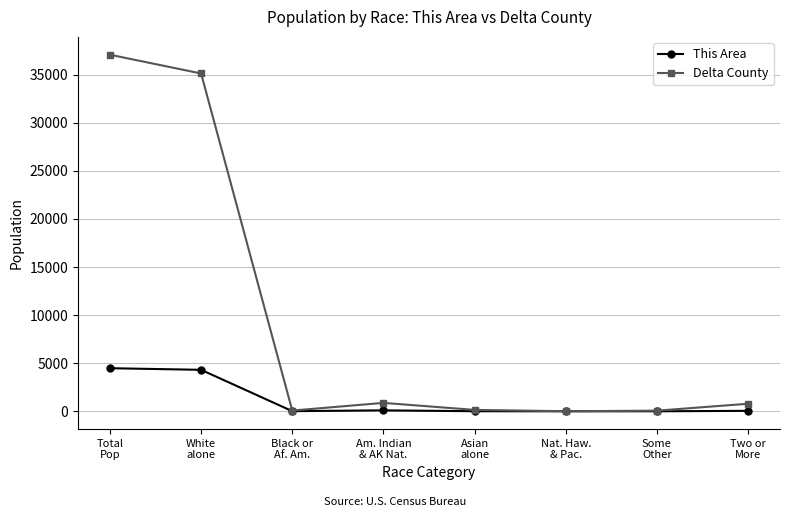

What position from the left is Am. Indian
& AK Nat.?

4